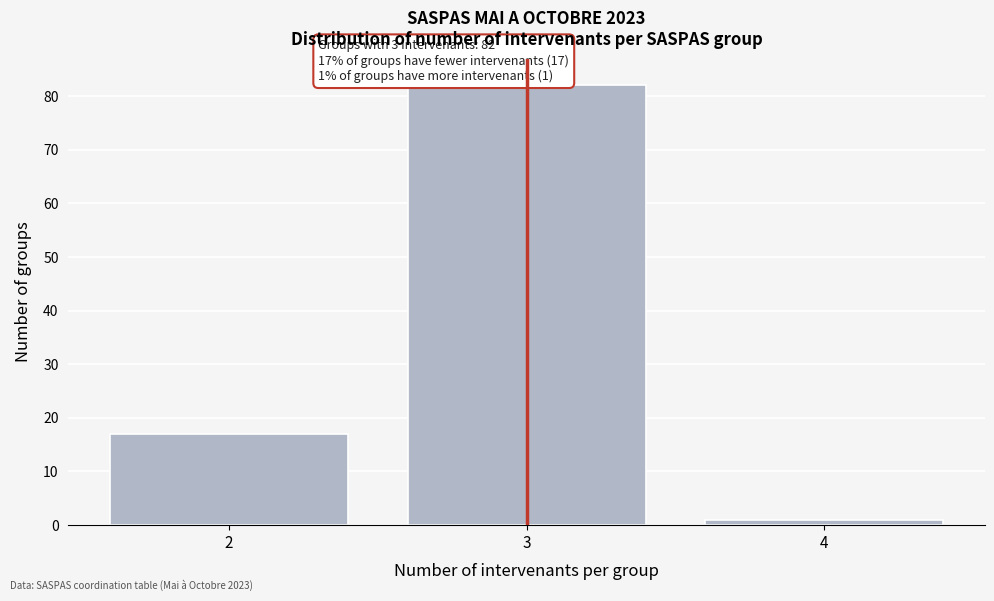

Which range on the x-axis has the tallest bar?

2.5 to 3.5